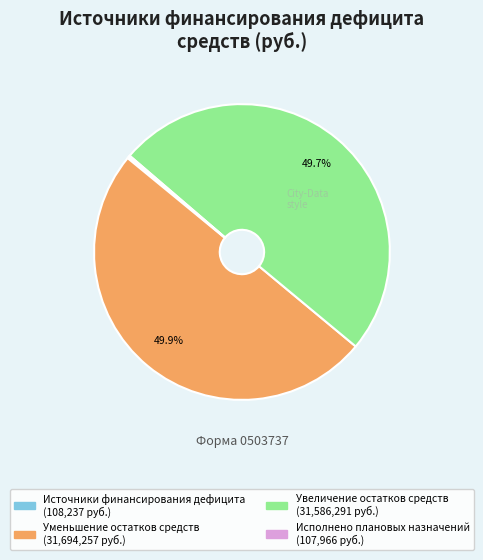

Approximately how many times larger is the value at Уменьшение остатков средств compared to Увеличение остатков средств?

1.0